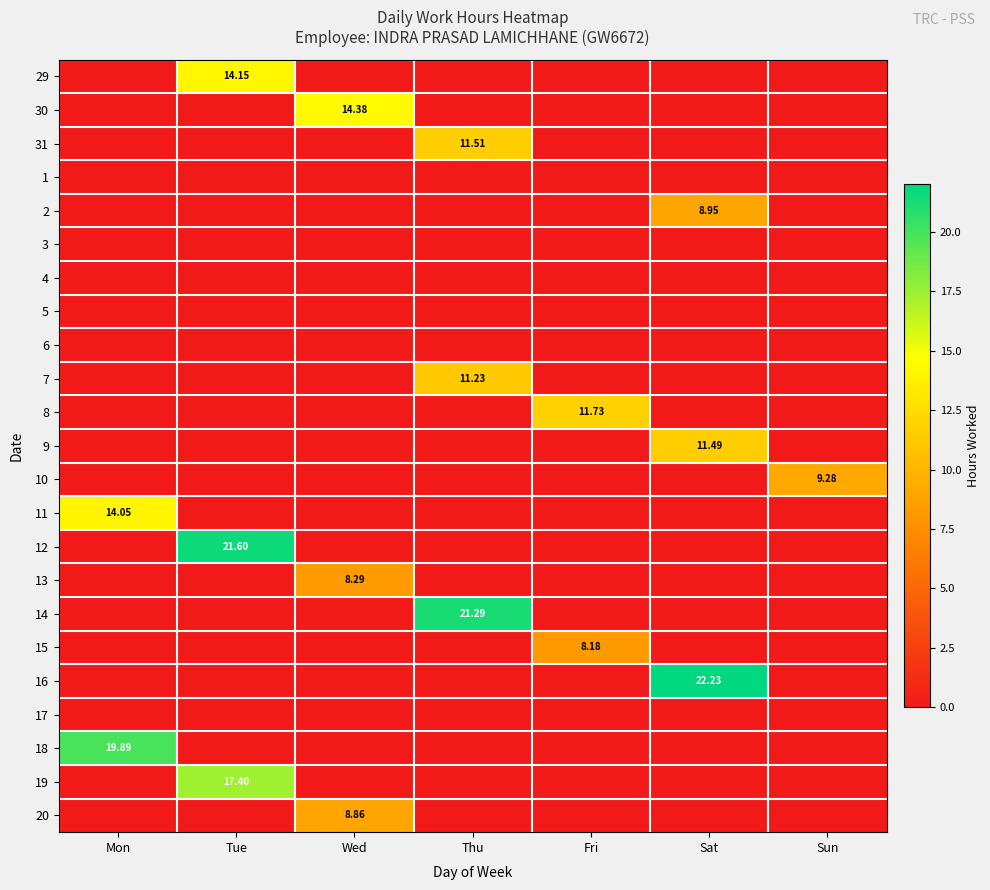

At how many categories does at least one series exceed 0?

7